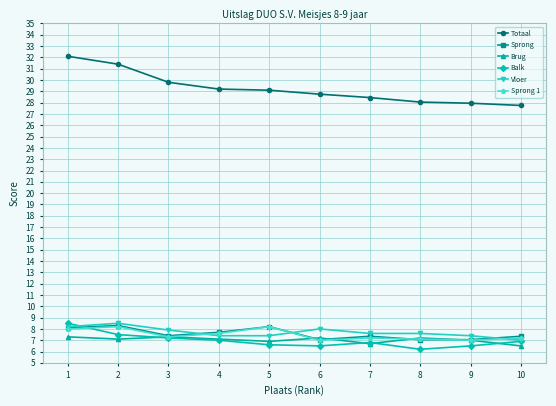

What is the difference between the Brug values at 9 and 8?

0.2